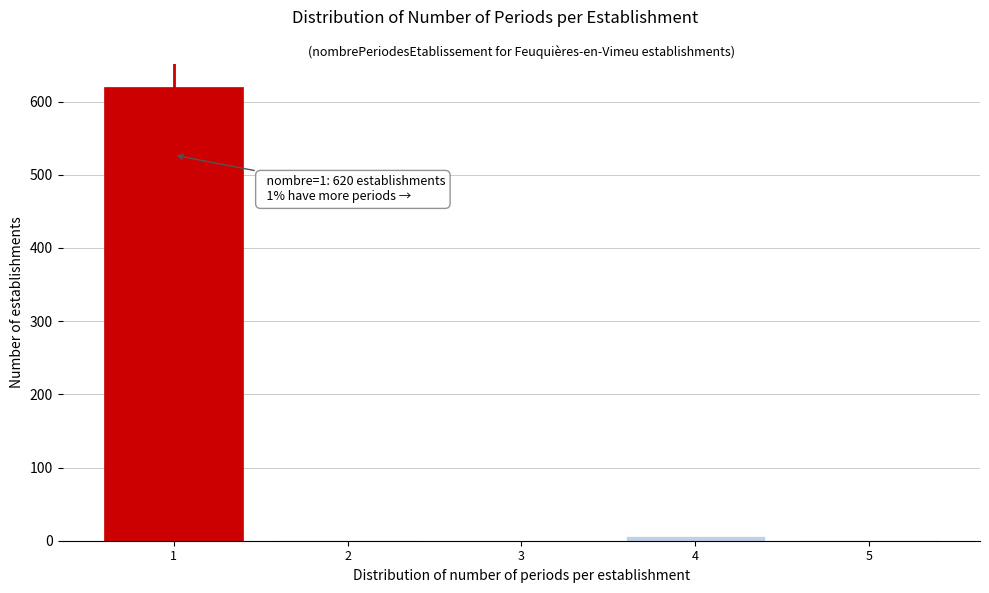

Is it true that the value at 3 is 0?

True